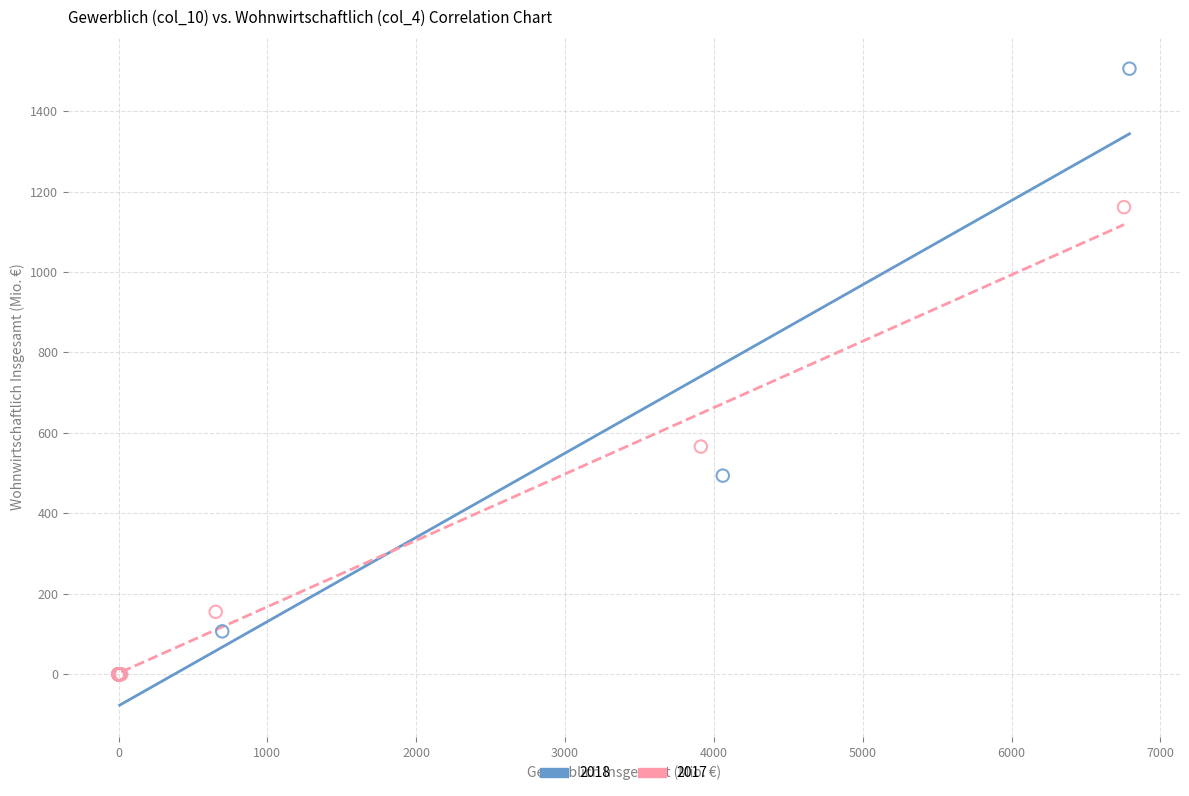

Which series contains the highest Y value?

2018